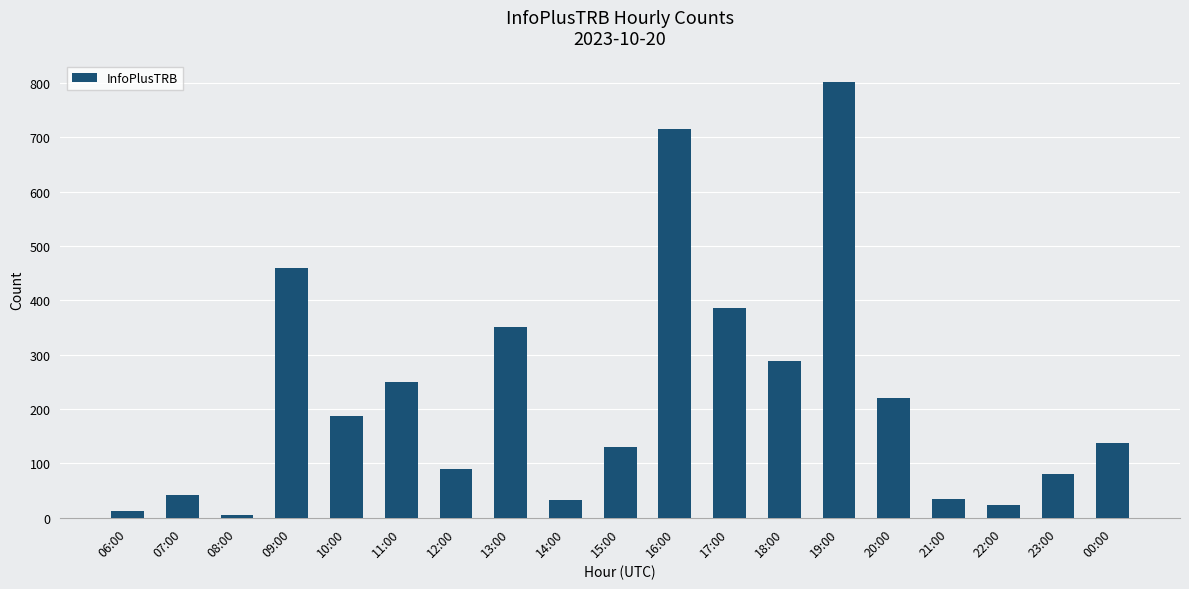

What is the label of the 8th bar from the left?

13:00